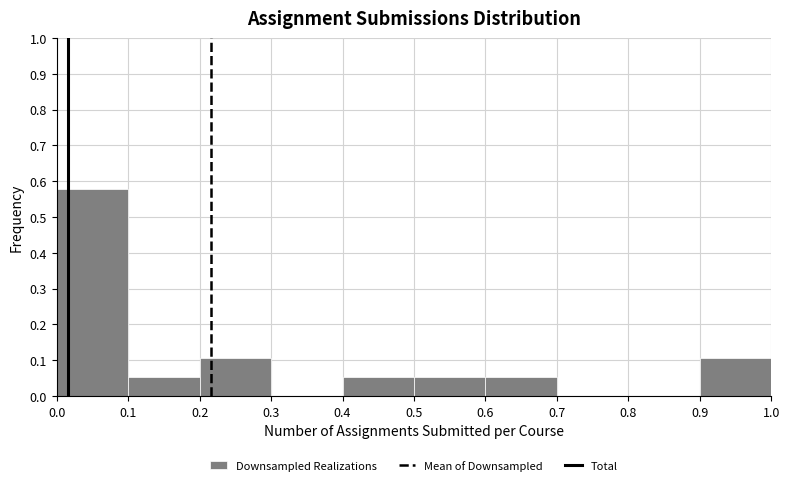

Reading left to right, list every bar in this chart as the range it spans on the x-axis followed by its height. The values are not printed on the chart, so give them approximately, as read against the axis.

0.0 to 0.1: 0.58
0.1 to 0.2: 0.05
0.2 to 0.3: 0.11
0.3 to 0.4: 0
0.4 to 0.5: 0.05
0.5 to 0.6: 0.05
0.6 to 0.7: 0.05
0.7 to 0.8: 0
0.8 to 0.9: 0
0.9 to 1.0: 0.11